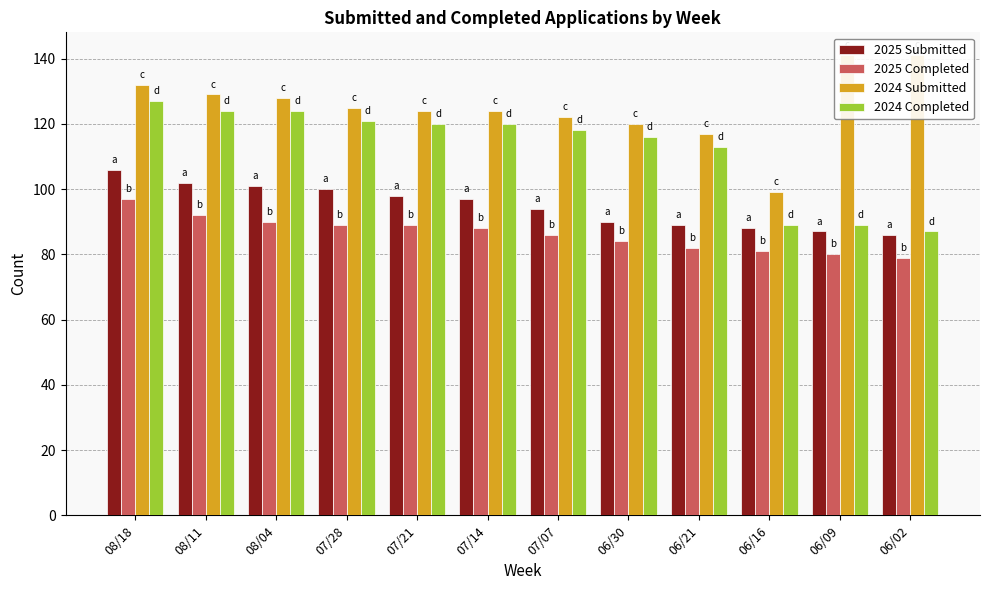

What position from the left is 08/11?

2